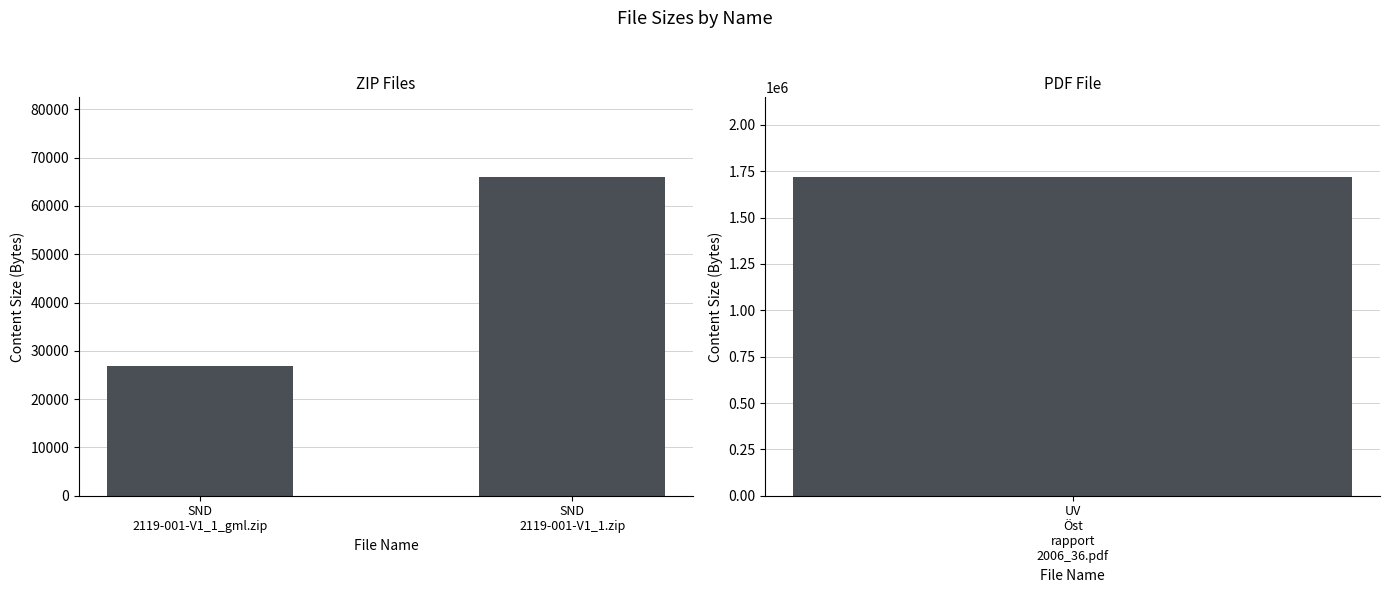

What is the label of the 2nd bar from the left?

SND
2119-001-V1_1.zip